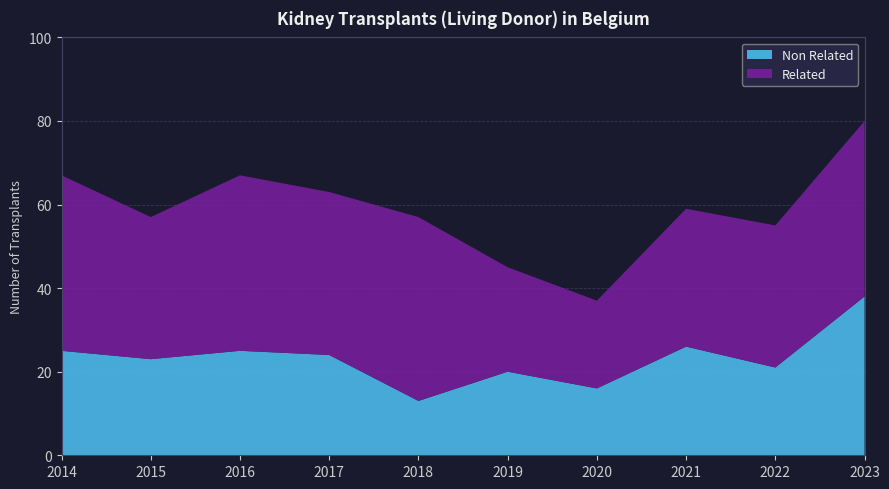

Reading right to left, extract all data points from this chart.

Non Related: 2023=38	2022=21	2021=26	2020=16	2019=20	2018=13	2017=24	2016=25	2015=23	2014=25
Related: 2023=42	2022=34	2021=33	2020=21	2019=25	2018=44	2017=39	2016=42	2015=34	2014=42